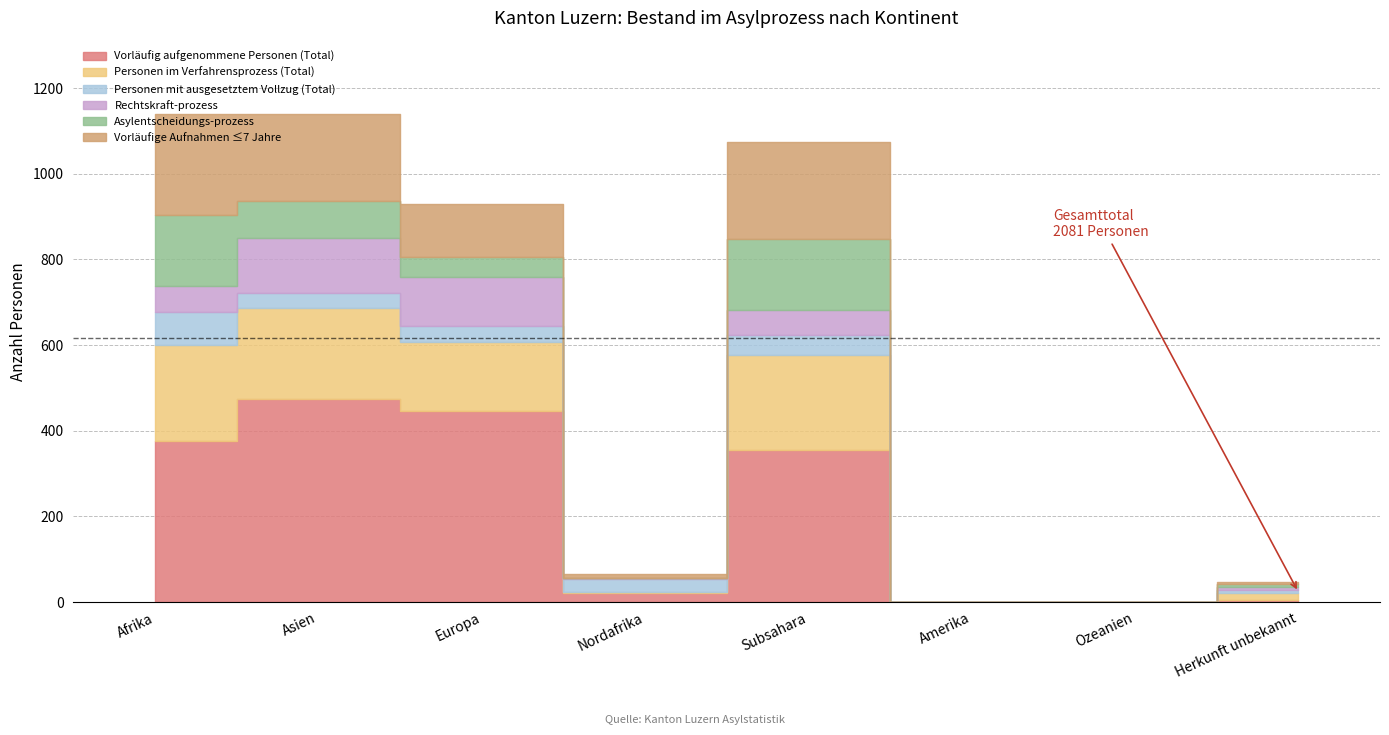

Which series changed the most between Asien and Amerika?

Vorläufig aufgenommene Personen (Total)